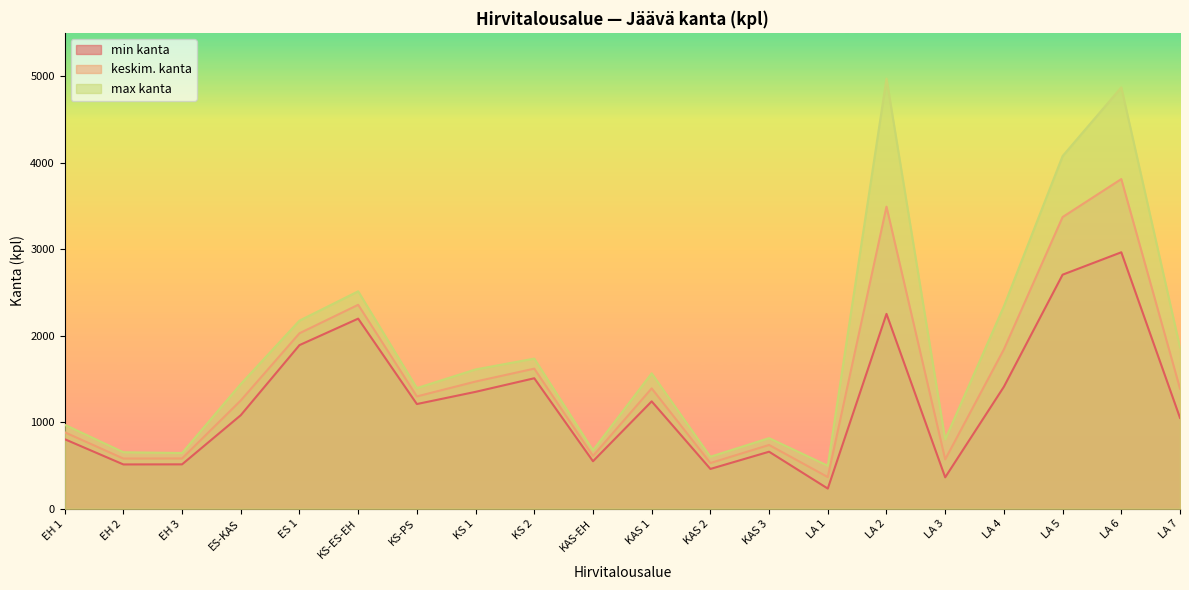

Rank the categories by max kanta value from lowest to highest.

LA 1, KAS 2, EH 3, EH 2, KAS-EH, LA 3, KAS 3, EH 1, KS-PS, ES-KAS, KAS 1, KS 1, KS 2, LA 7, ES 1, LA 4, KS-ES-EH, LA 5, LA 6, LA 2